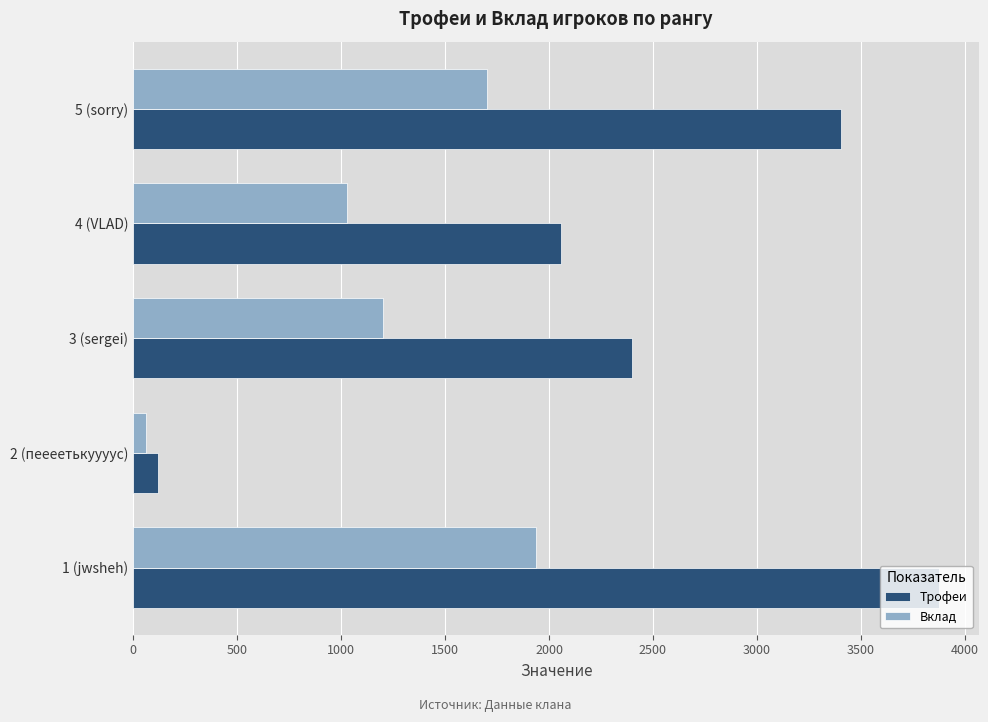

The value of Вклад at 5 (sorry) is 720. True or false?

False